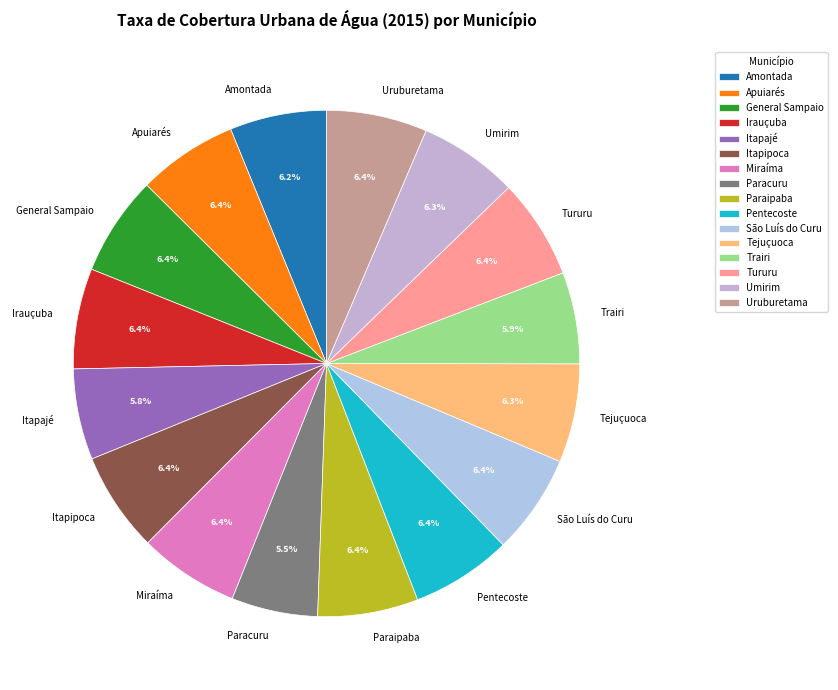

To the nearest percent, what is the combined percentage of Miraíma and Itapajé?

12%